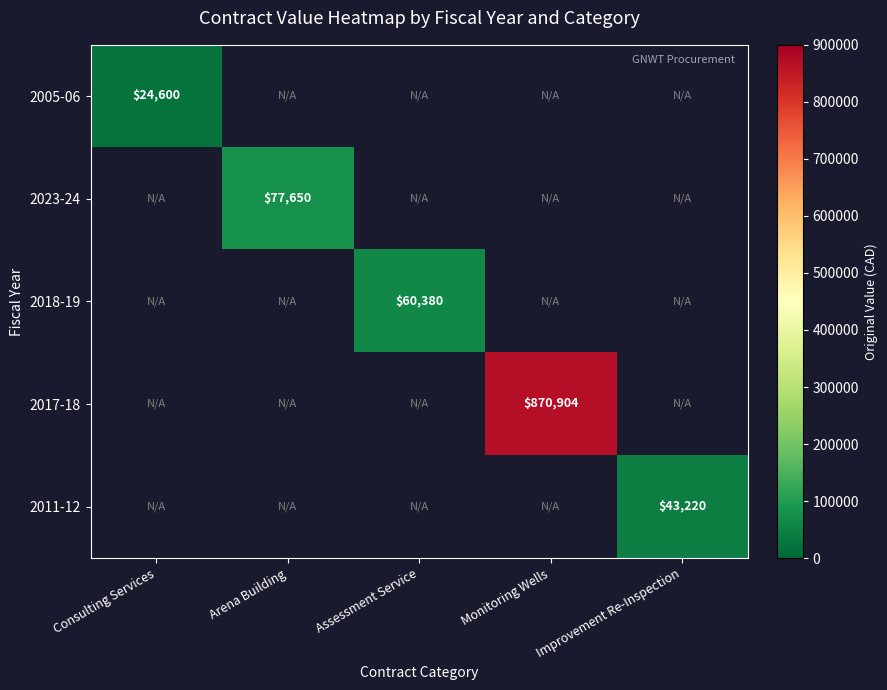

The 2011-12 series shows 20202 at Improvement Re-Inspection. True or false?

False